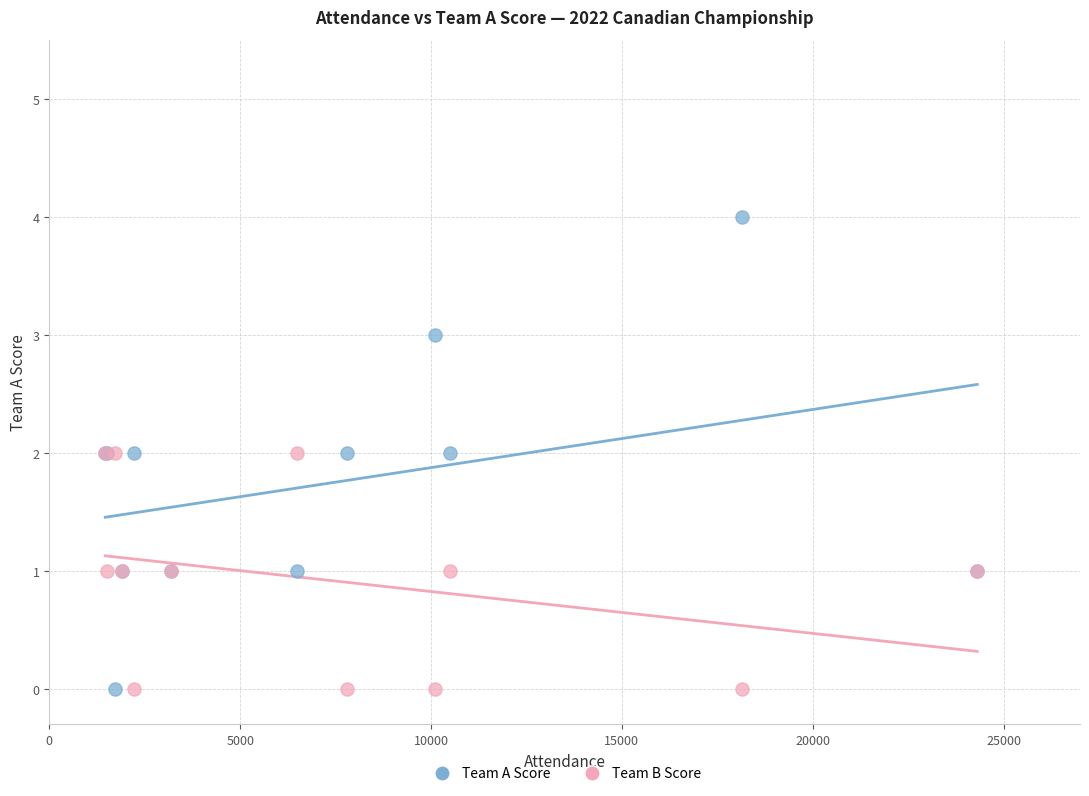

Which series contains the highest Y value?

Team A Score